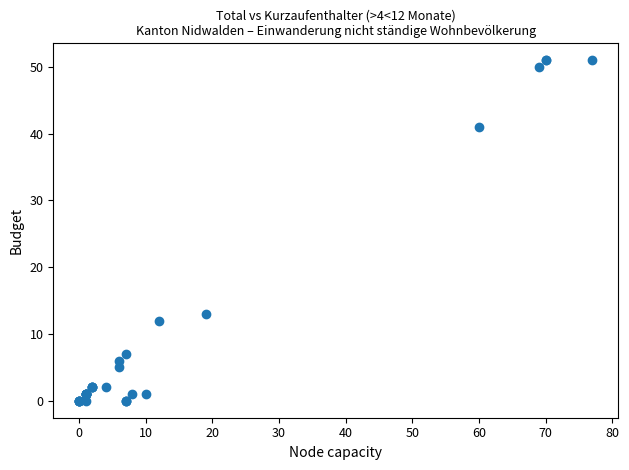

What Y value in the scatter plot is closest to 25?

13